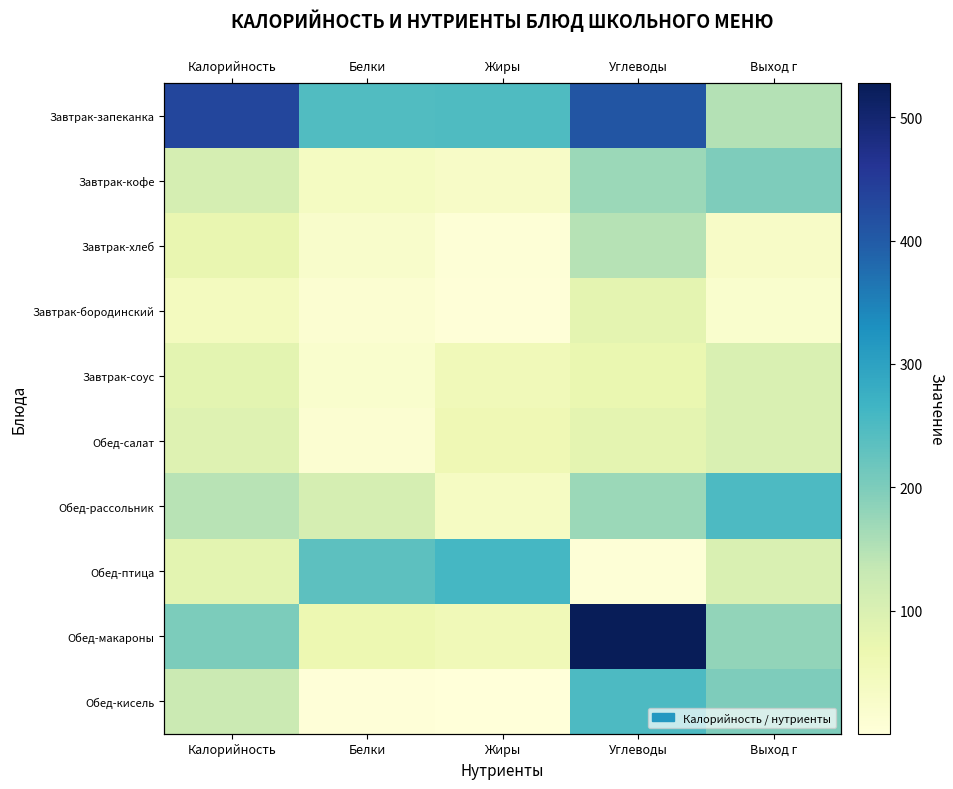

What is the maximum value shown in the chart?

527.6